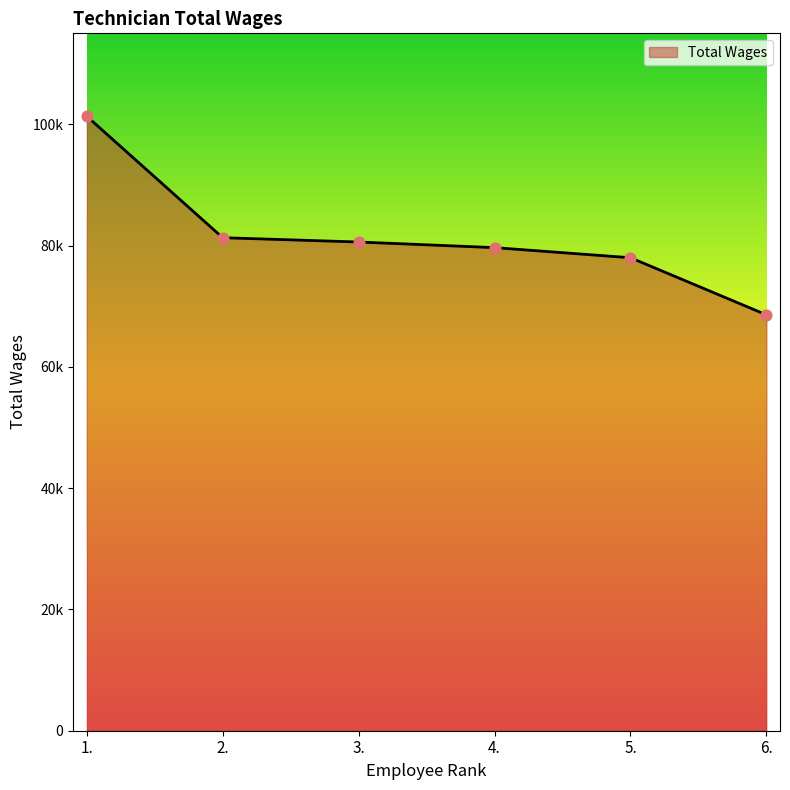

Which has a higher value, 2. or 6.?

2.